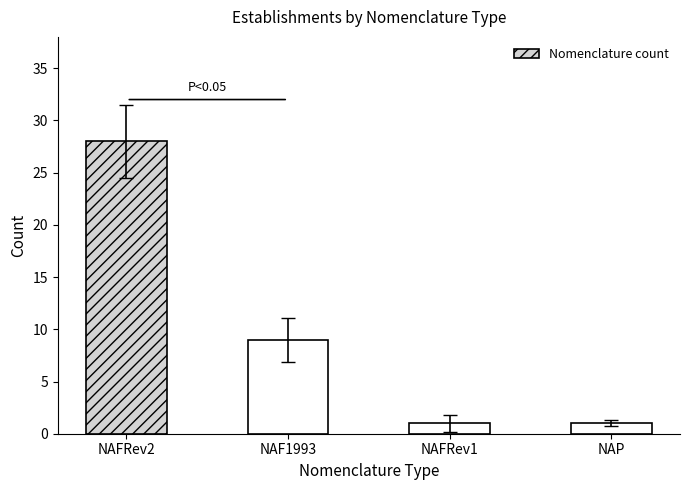

What is the label of the 1st bar from the right?

NAP